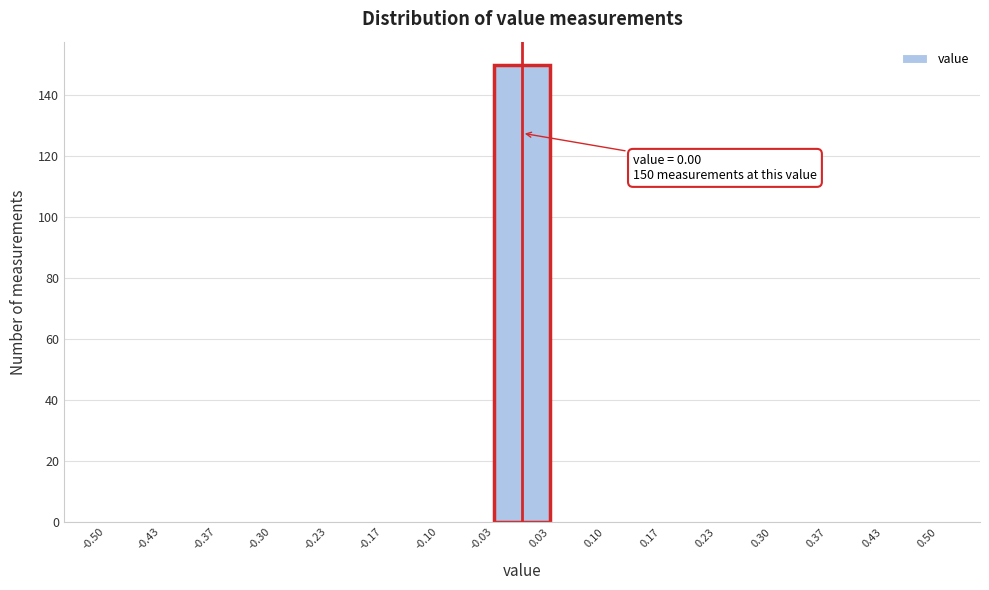

Over which range of the x-axis is the bar tallest?

-0.03 to 0.03